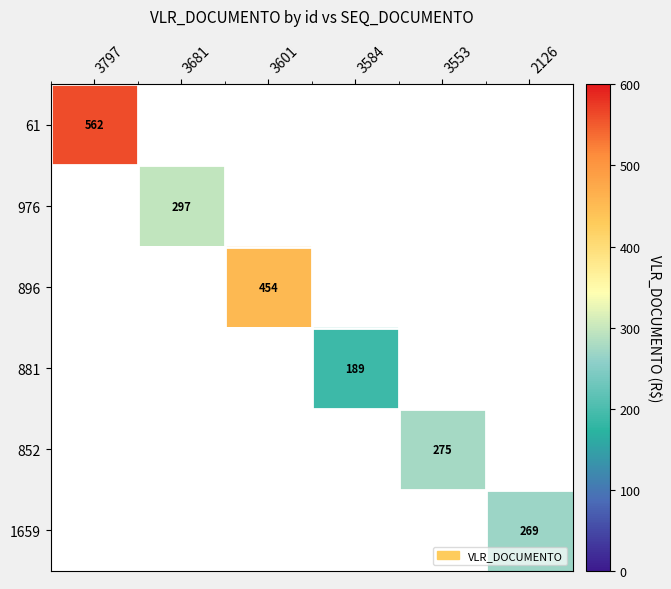

Is it true that 881 equals 189 at 3584?

True